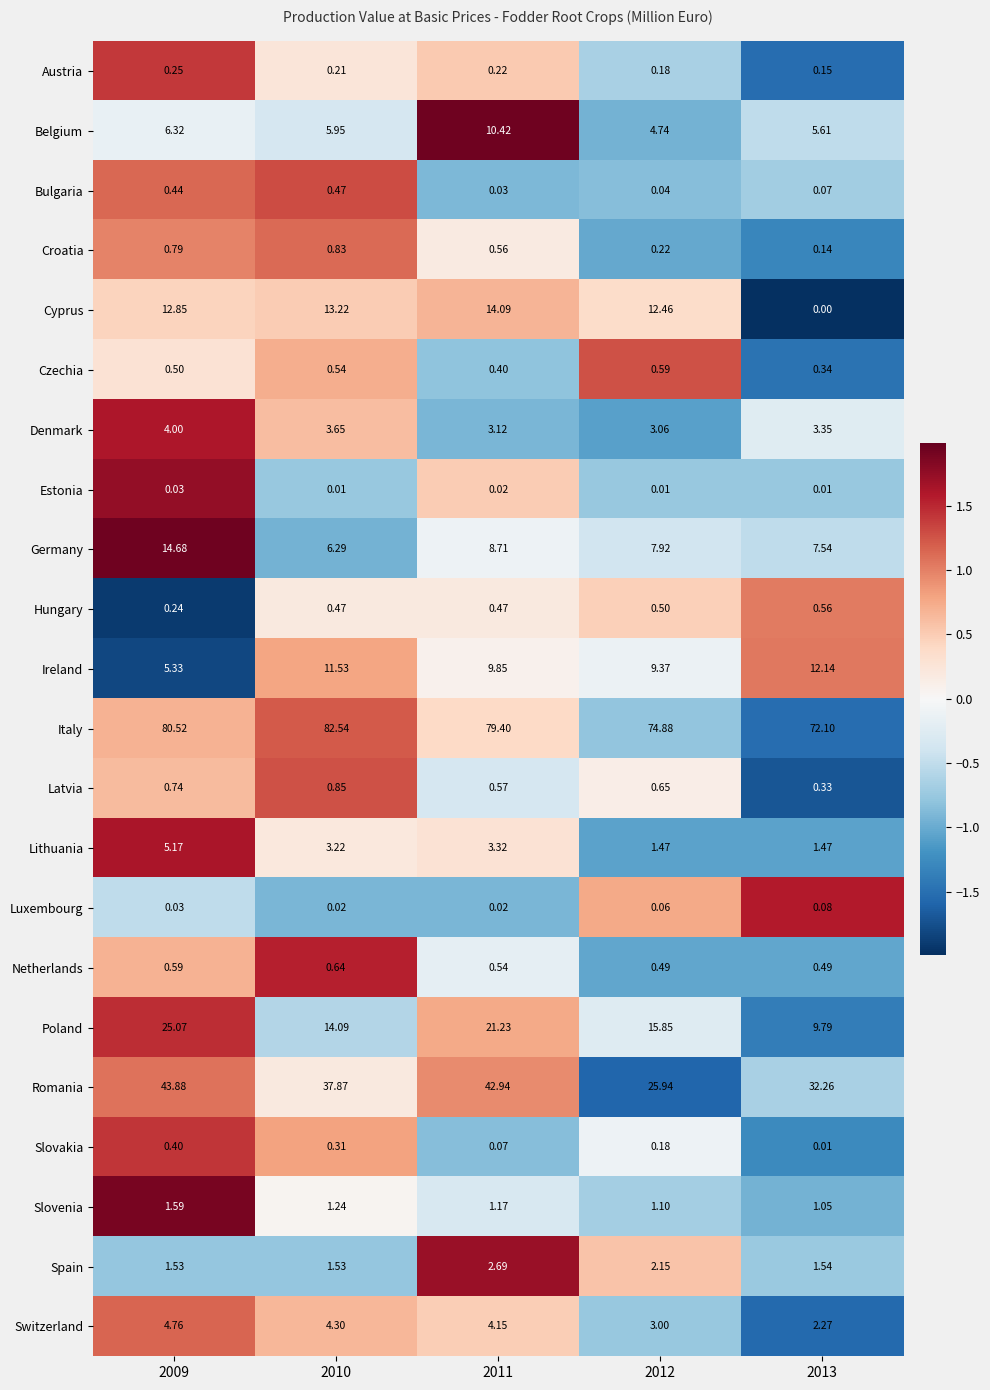

Rank the series by their maximum value, from highest to lowest.

Italy, Romania, Poland, Germany, Cyprus, Ireland, Belgium, Lithuania, Switzerland, Denmark, Spain, Slovenia, Latvia, Croatia, Netherlands, Czechia, Hungary, Bulgaria, Slovakia, Austria, Luxembourg, Estonia